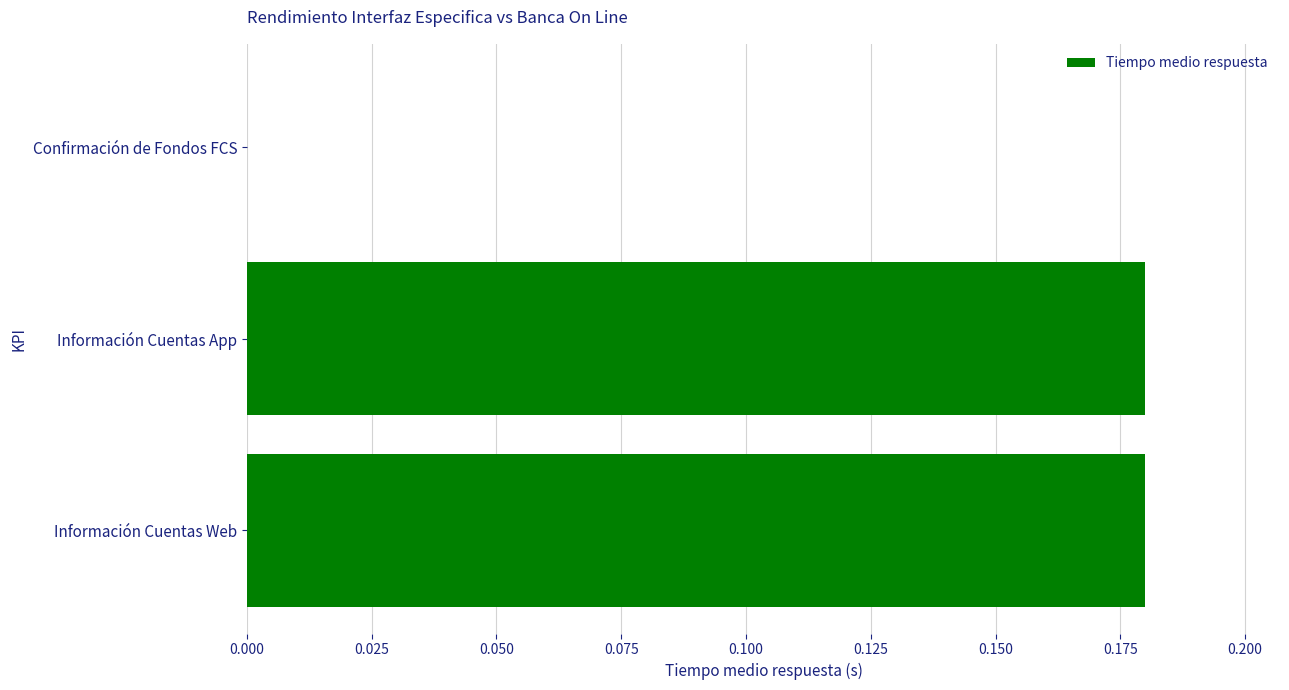

How many values are between 0 and 1?

3